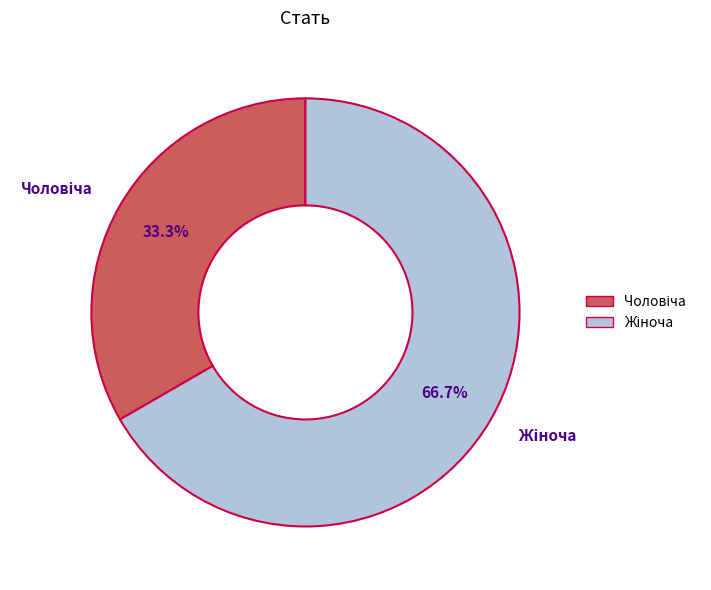

Is there a majority slice in this chart?

Yes